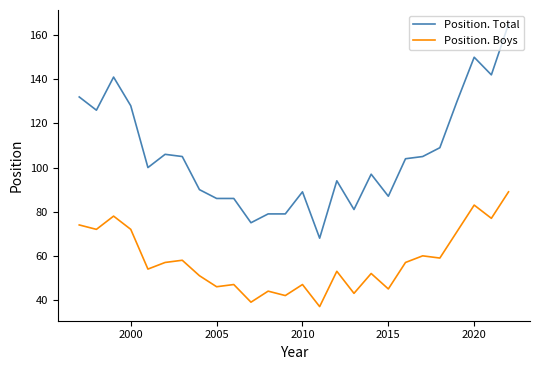

Which series has the largest total across all categories?

Position. Total